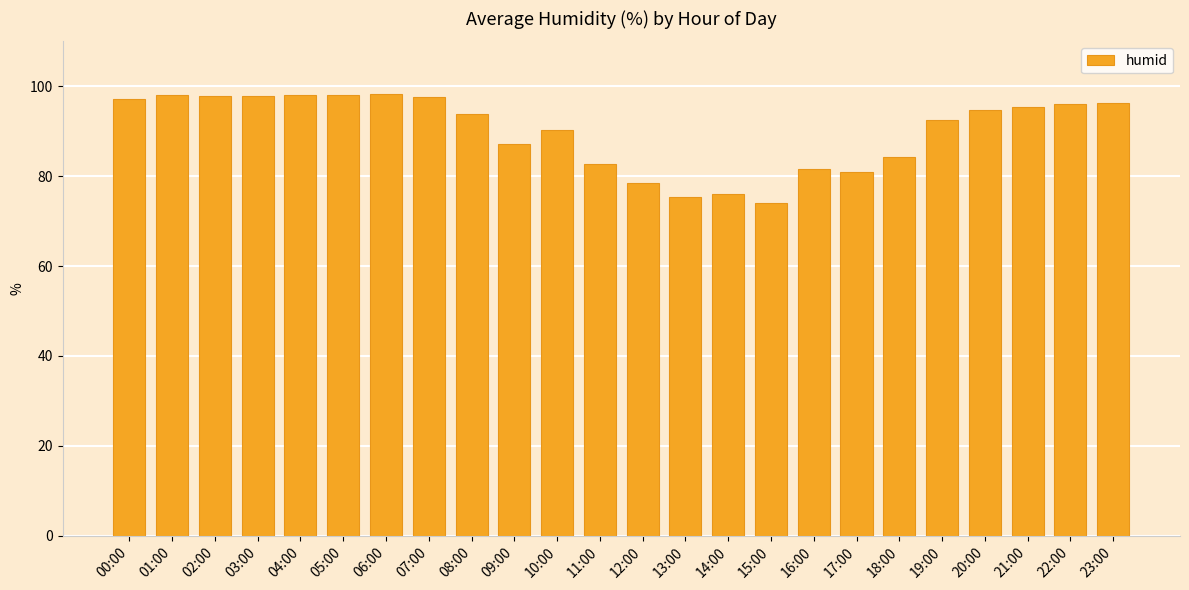

Is it true that the value at 01:00 is 98.1?

True